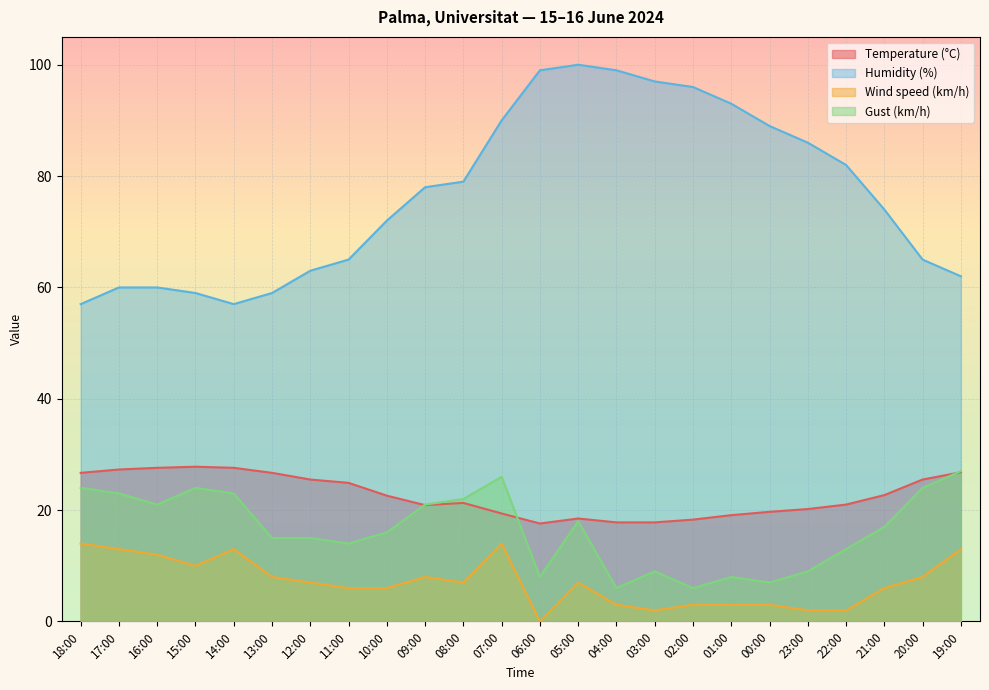

True or false: Humidity (%) and Temperature (°C) cross at least once.

False